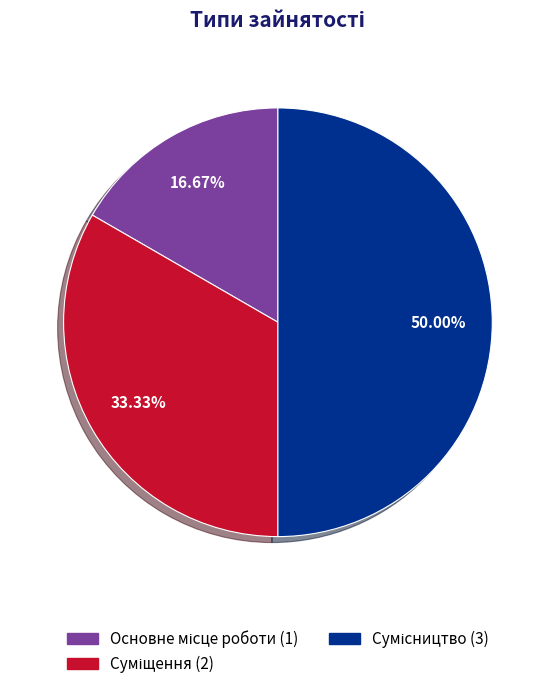

How many segments does this pie chart have?

3